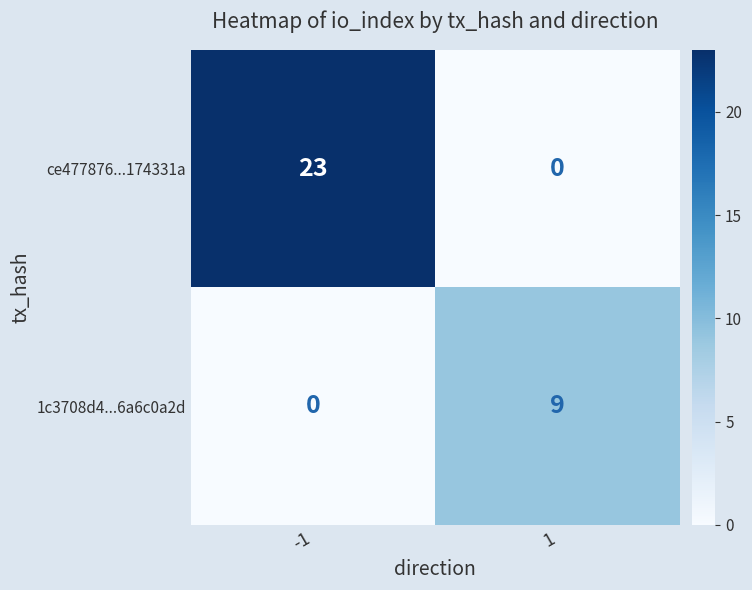

Rank the series by their average value, from highest to lowest.

ce477876...174331a, 1c3708d4...6a6c0a2d